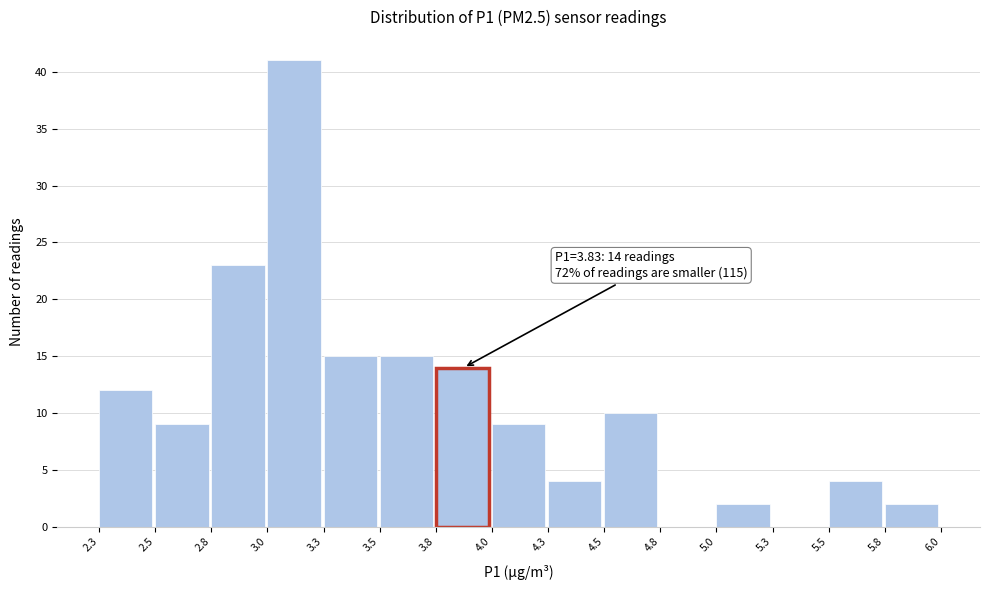

Reading right to left, list all the values displayed in this chart.

5.8=2	5.5=4	5.3=0	5.0=2	4.8=0	4.5=10	4.3=4	4.0=9	3.8=14	3.5=15	3.3=15	3.0=41	2.8=23	2.5=9	2.3=12